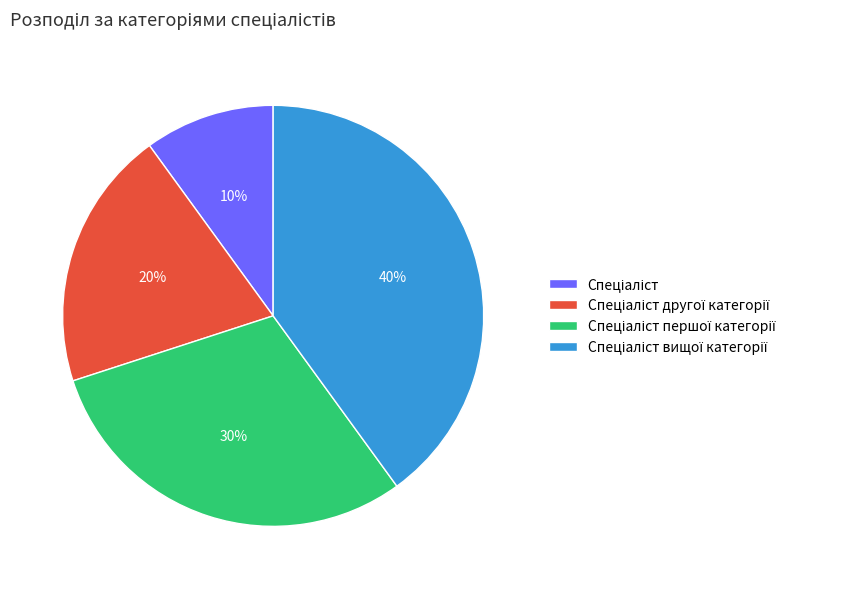

How many slices are in this pie chart?

4